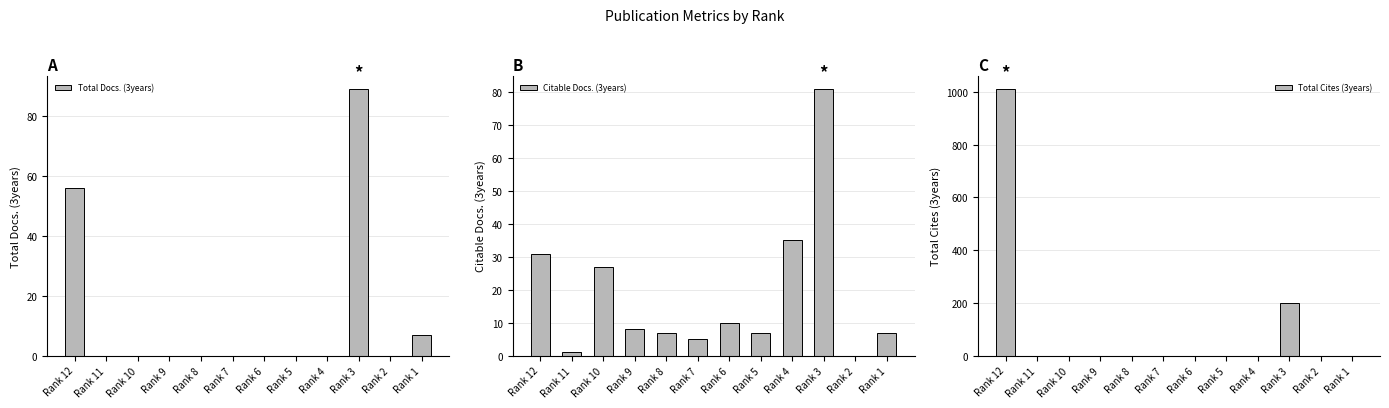

How many bars are there in total?

36